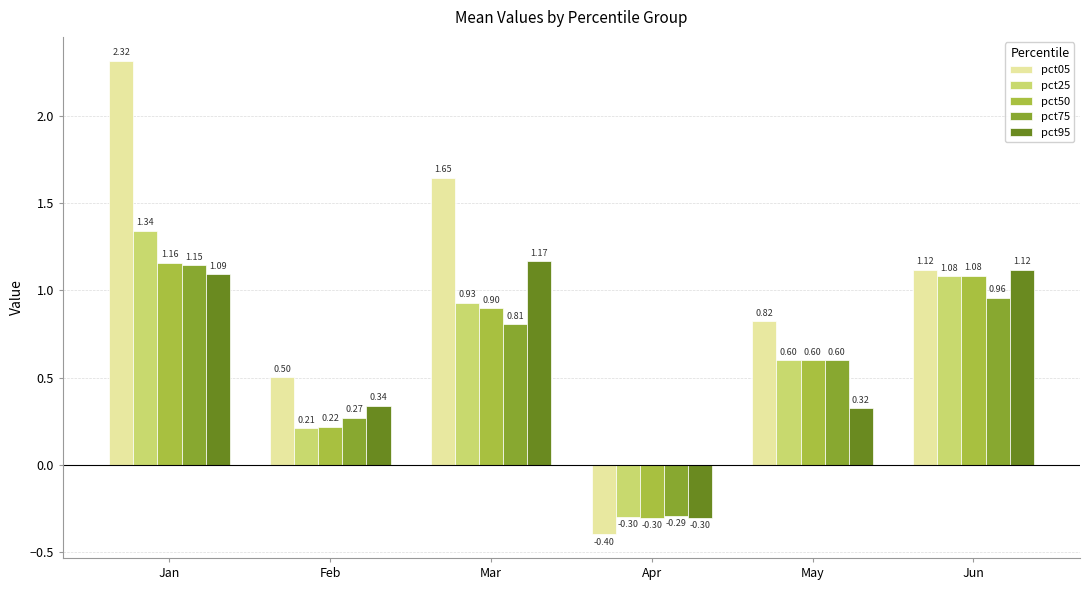

What is the average value of the pct25 series?

0.6